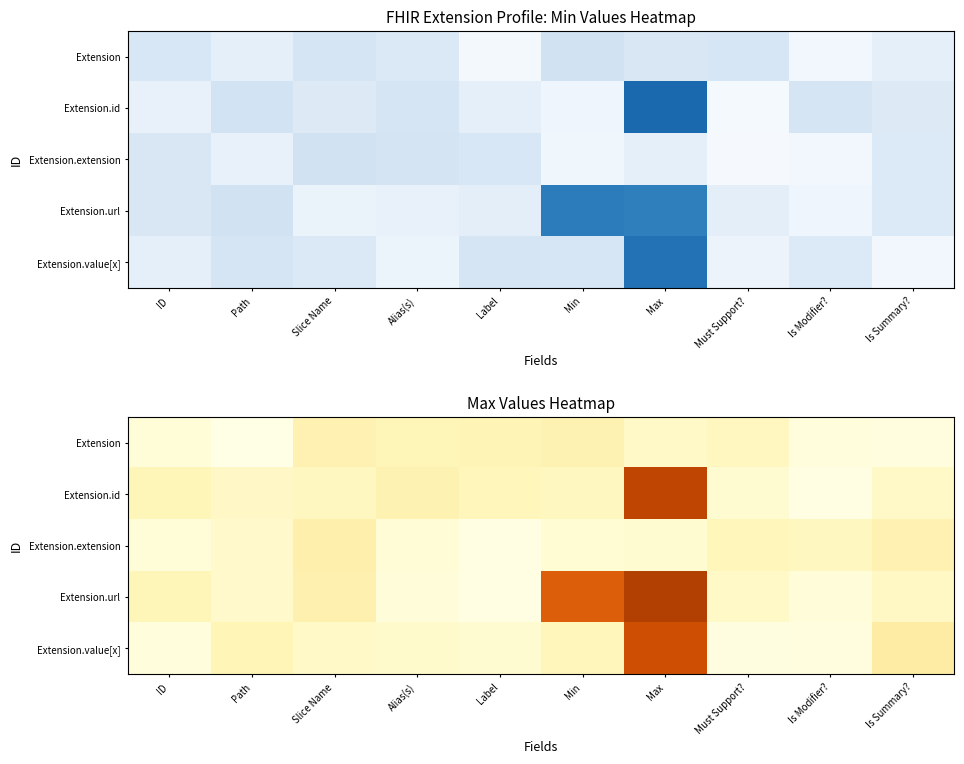

Which has a higher value, Alias(s) or ID?

Alias(s)